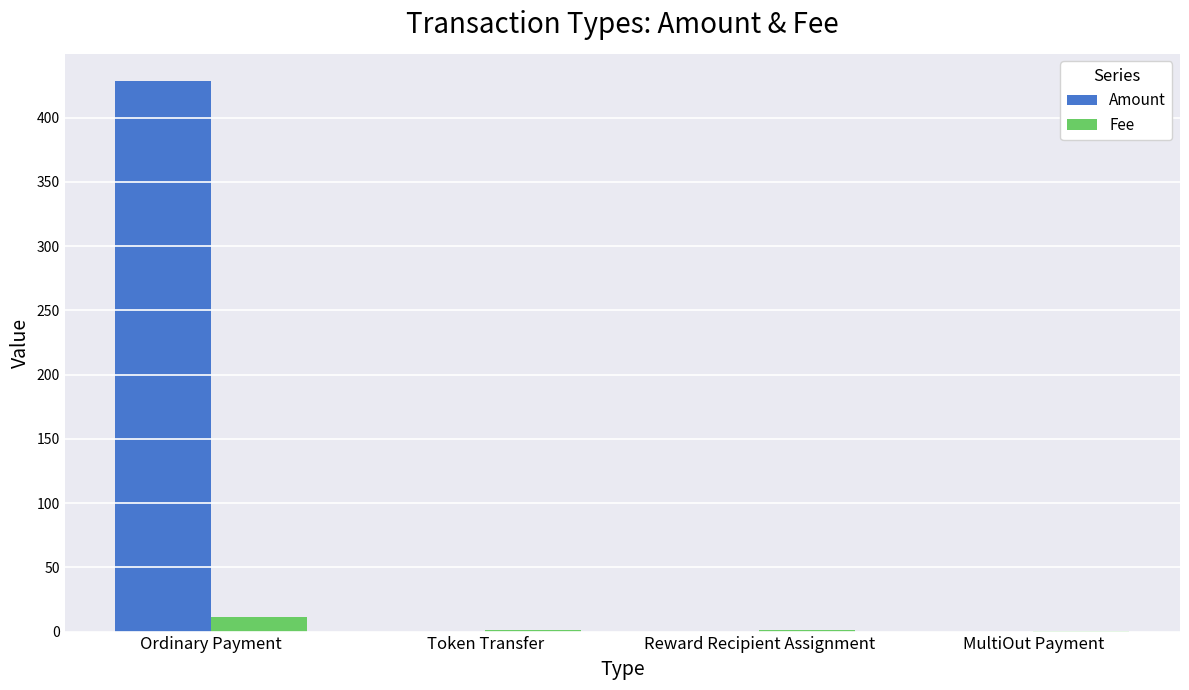

At which category is the sum across all series the highest?

Ordinary Payment